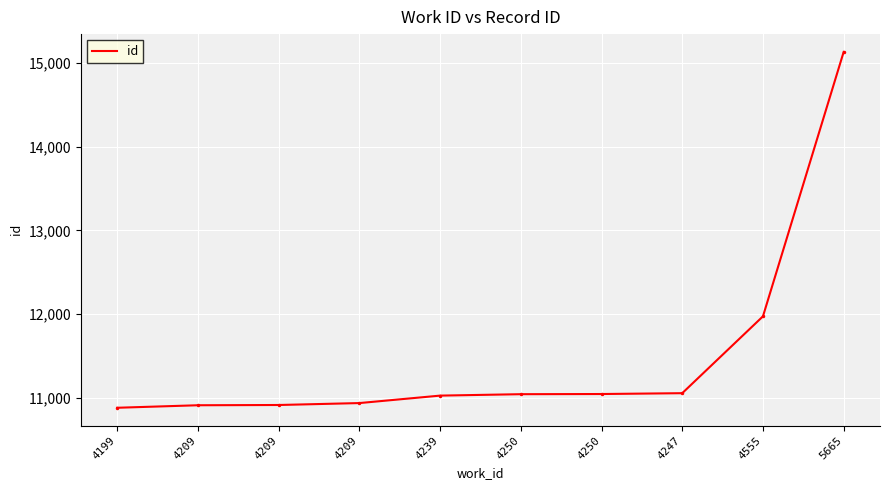

Does the chart display data point markers on the line(s)?

No